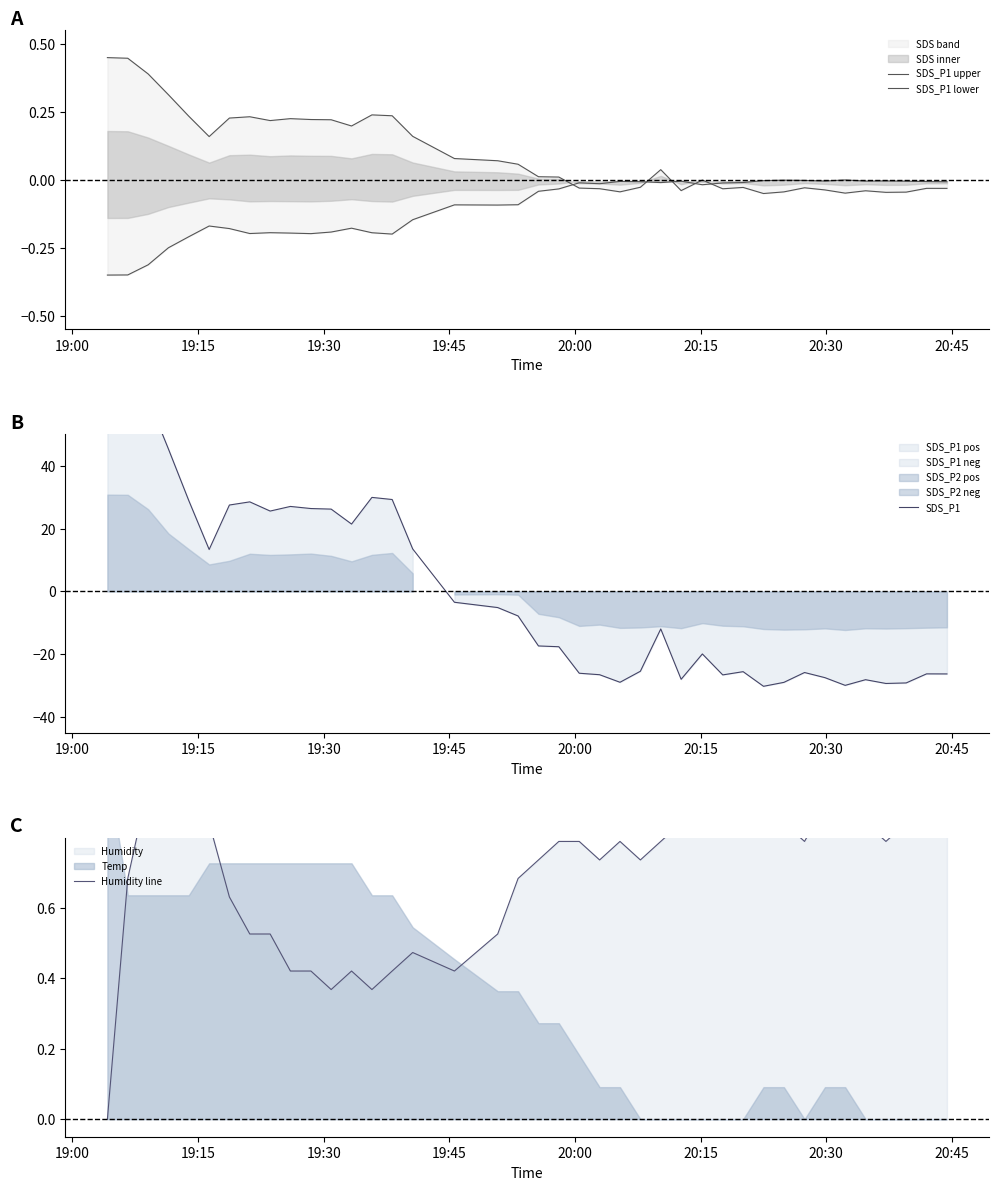

True or false: Humidity line and SDS_P1 lower cross at least once.

False